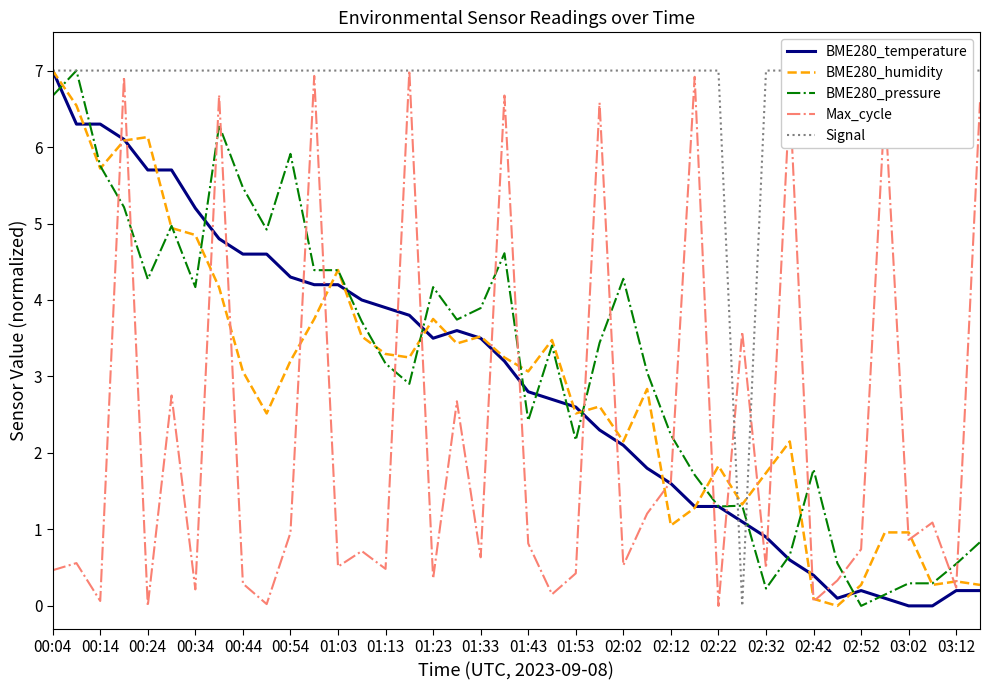

What is the sum of all BME280_pressure values?

126.3